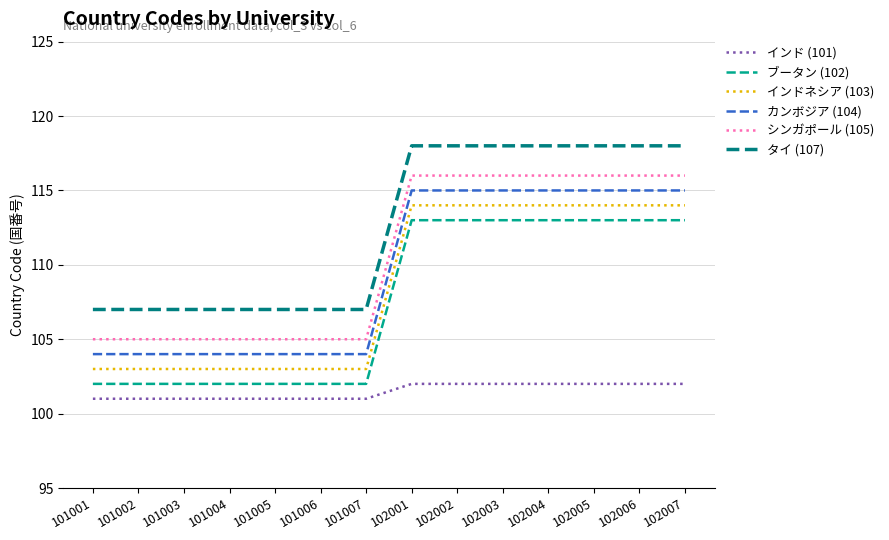

What is the difference between the インド (101) values at 101007 and 102006?

1